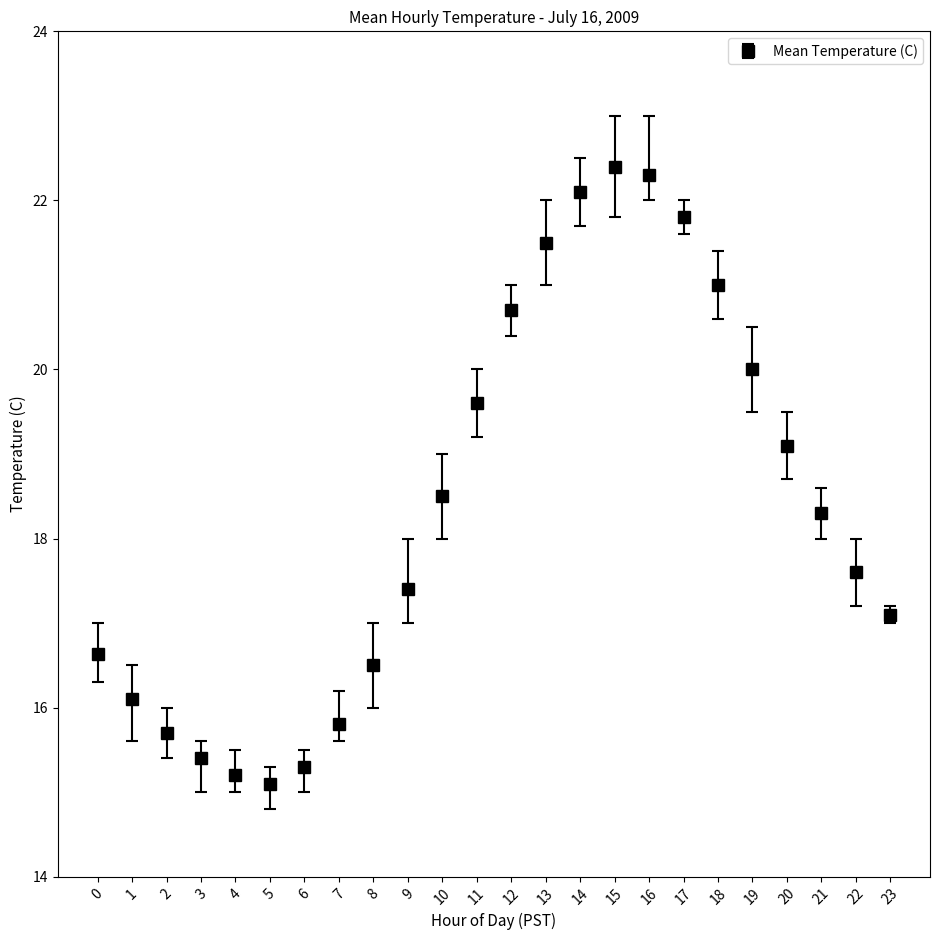

What is the value of the 6th point from the left?

15.1